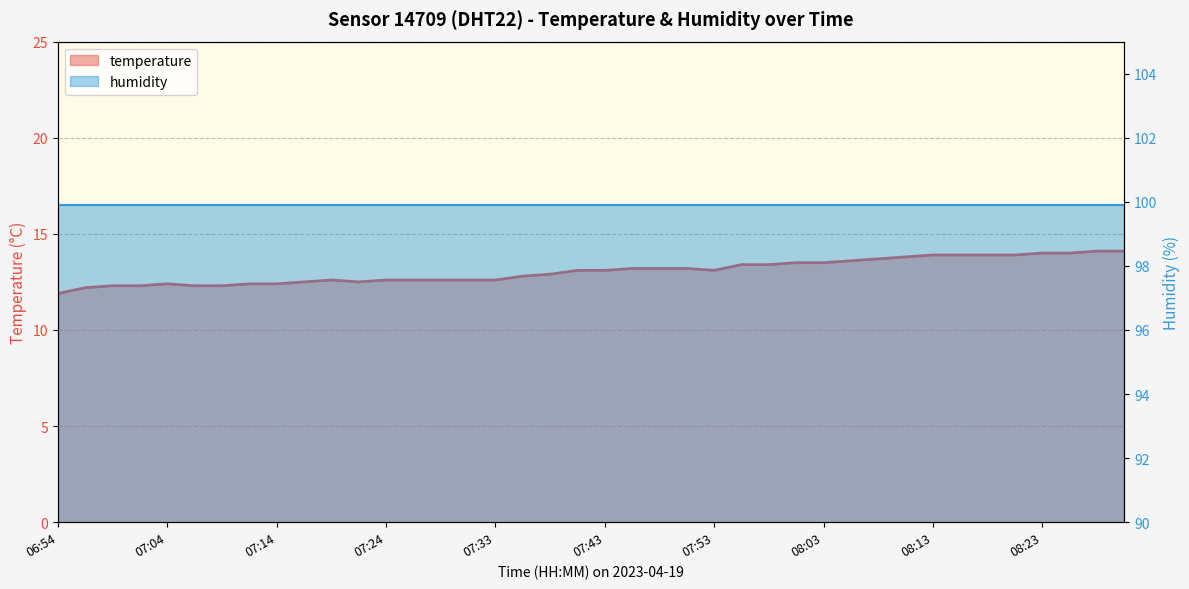

At which label is the value closest to 13?

07:38